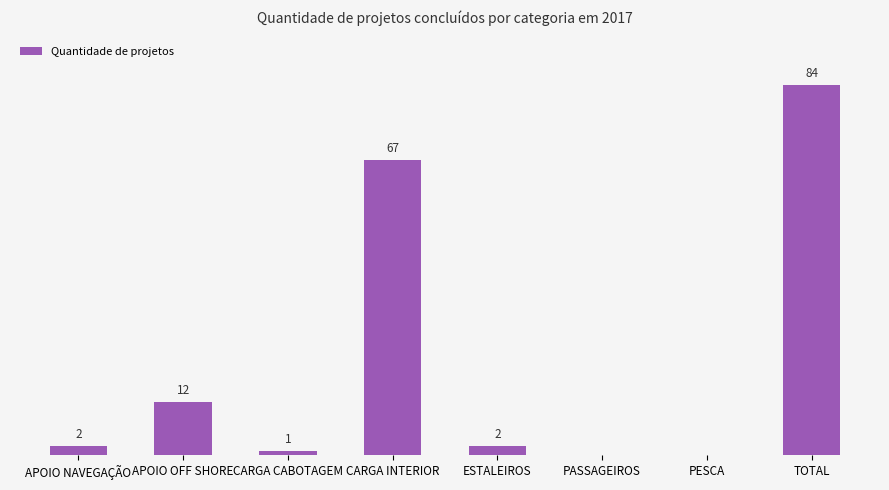

Which has a higher value, ESTALEIROS or CARGA CABOTAGEM?

ESTALEIROS